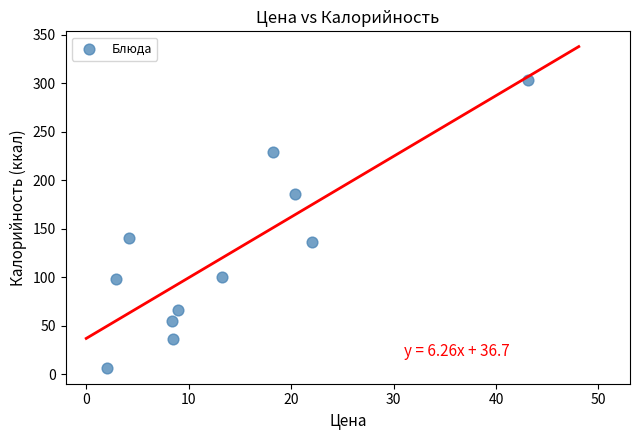

What Y value in the scatter plot is closest to 154?

140.6